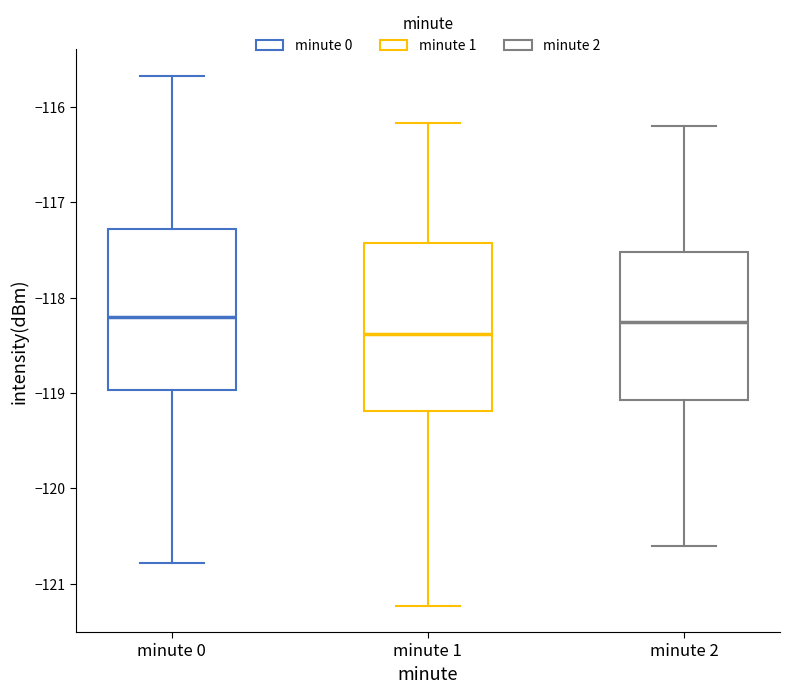

Where does the upper whisker of the box for minute 2 end on the y-axis? The values are not printed on the chart, so give them approximately, as read against the axis.

-116.2